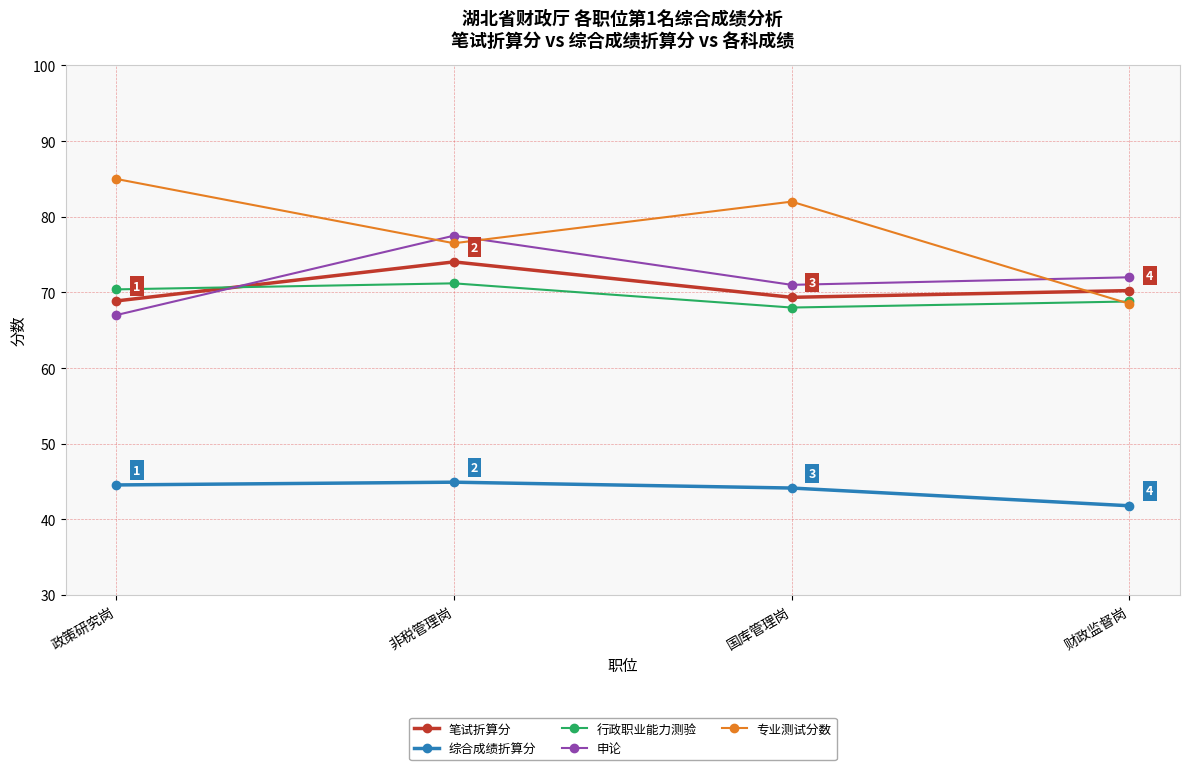

Is this an area chart (filled region under the line)?

No